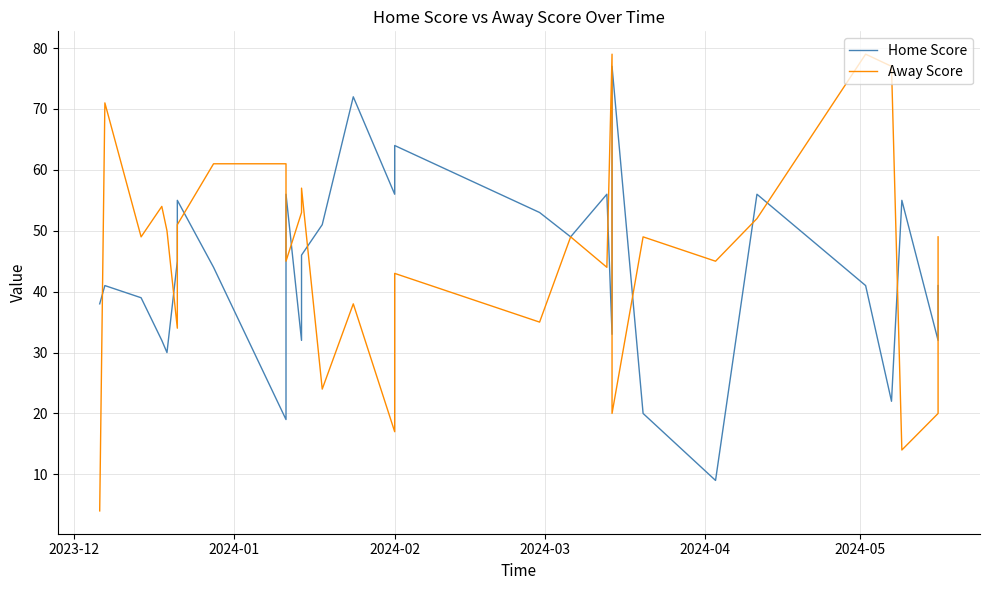

At which category does the chart reach its minimum across all series?

2023-12